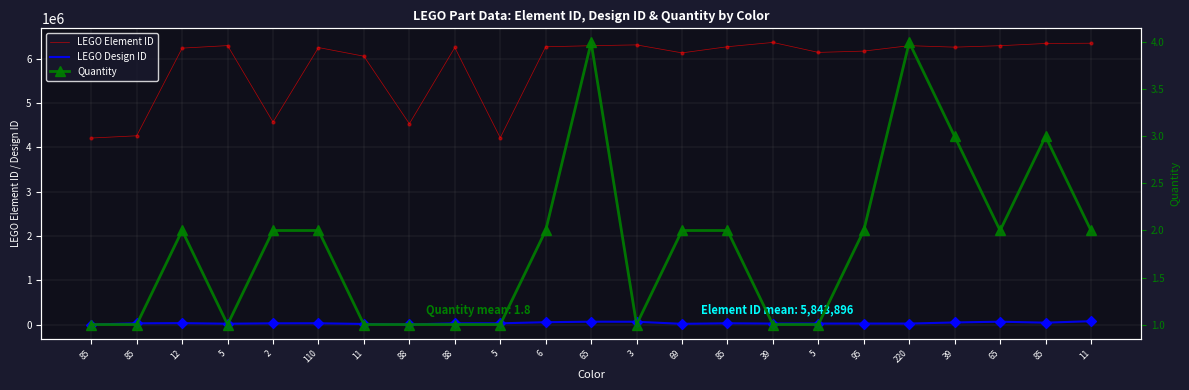

Is the value of LEGO Element ID at 85 greater than the value of Quantity at 11?

Yes